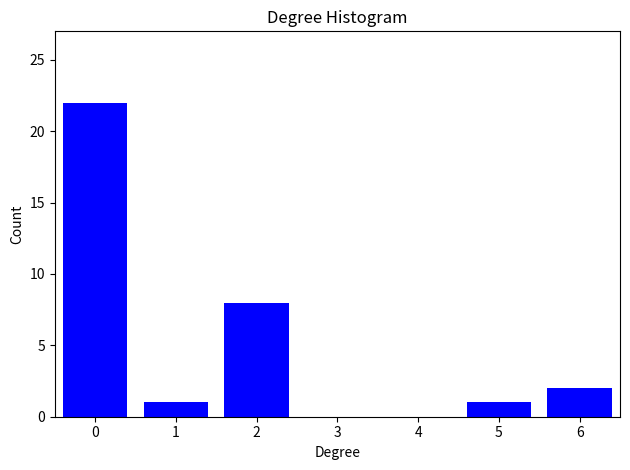

Reading left to right, what are all the values shown in this chart?

0=22	1=1	2=8	3=0	4=0	5=1	6=2